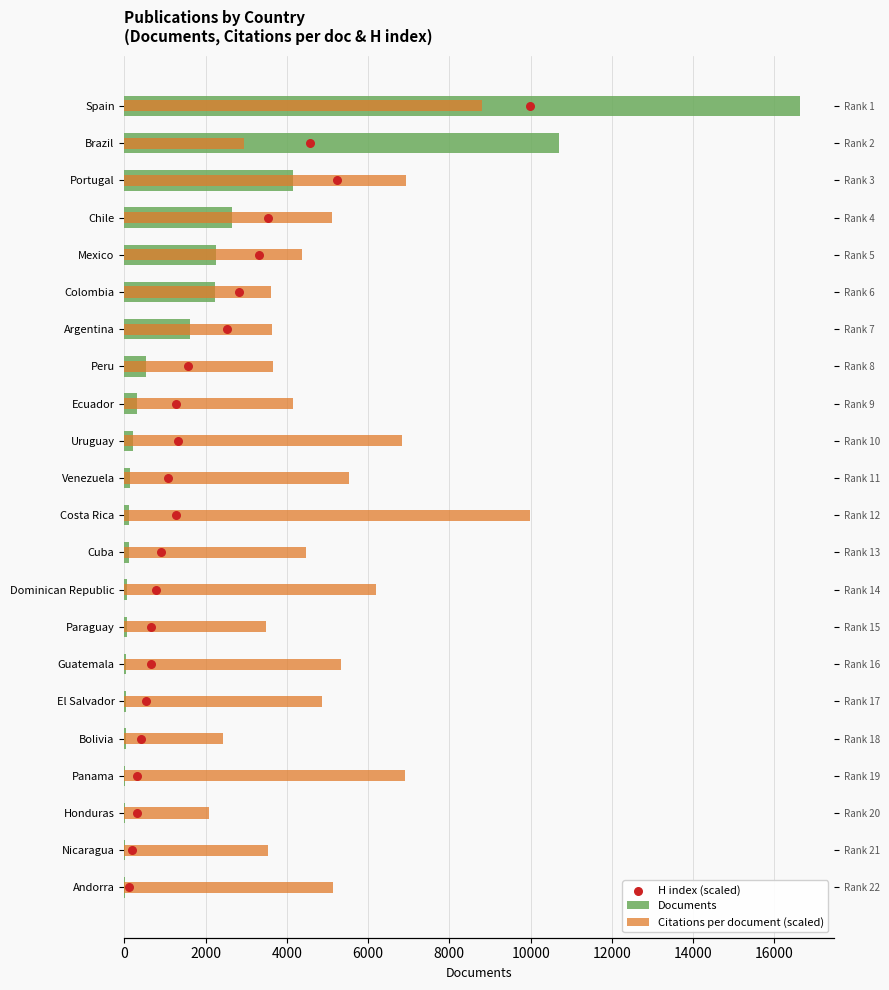

Which series has the widest spread of Y values?

Documents